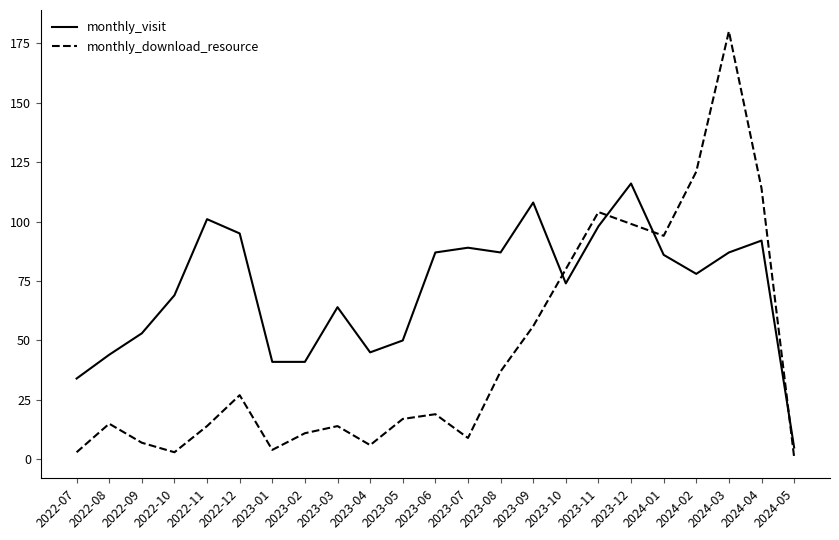

List the series in order of their overall mean, lowest first.

monthly_download_resource, monthly_visit